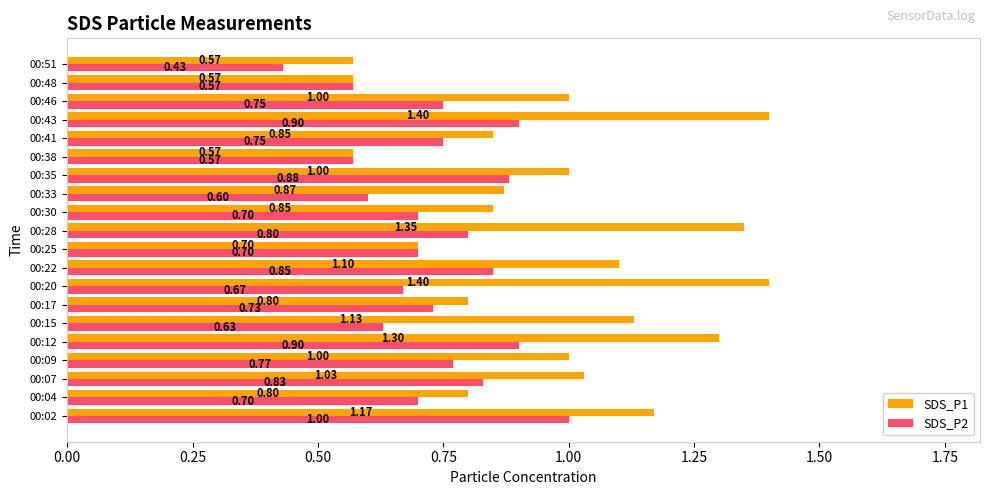

Rank the series by their average value, from highest to lowest.

SDS_P1, SDS_P2